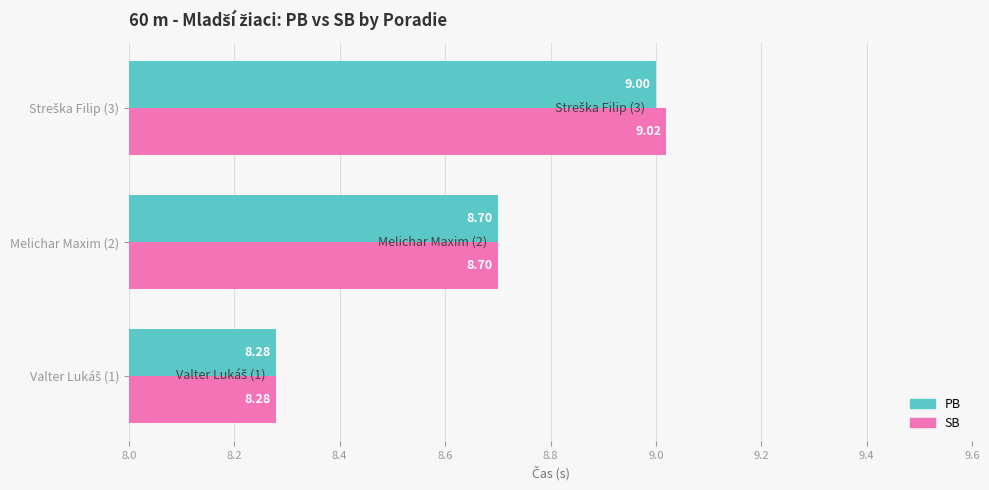

What are all the series names shown in the legend?

PB, SB